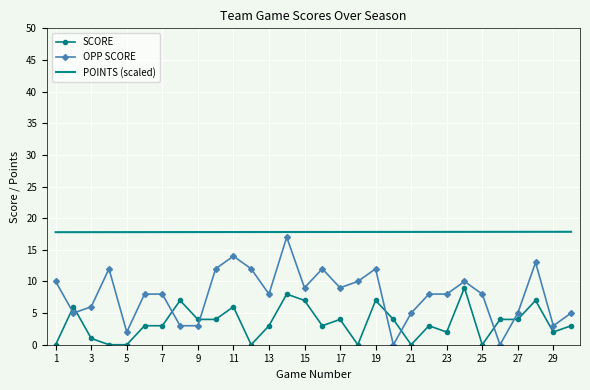

Which series has the largest total across all categories?

POINTS (scaled)